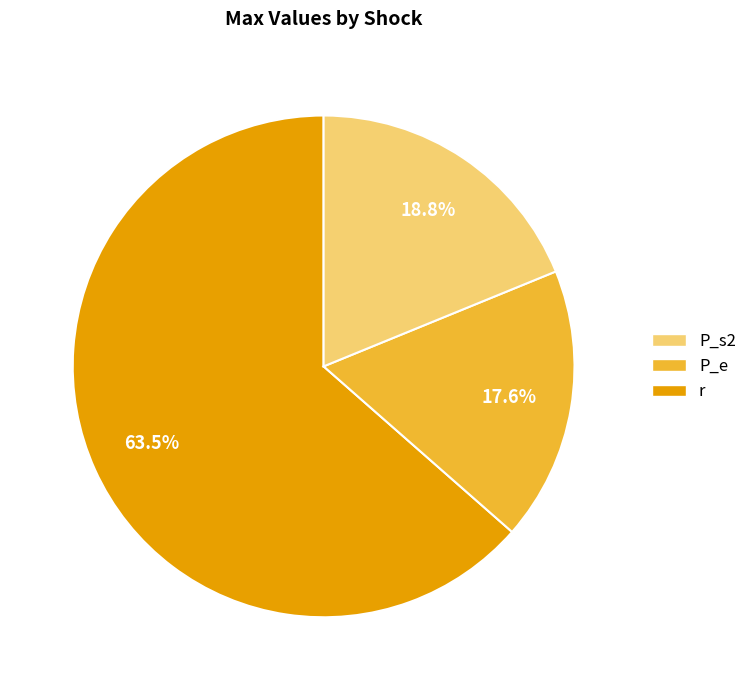

Is there a majority slice in this chart?

Yes